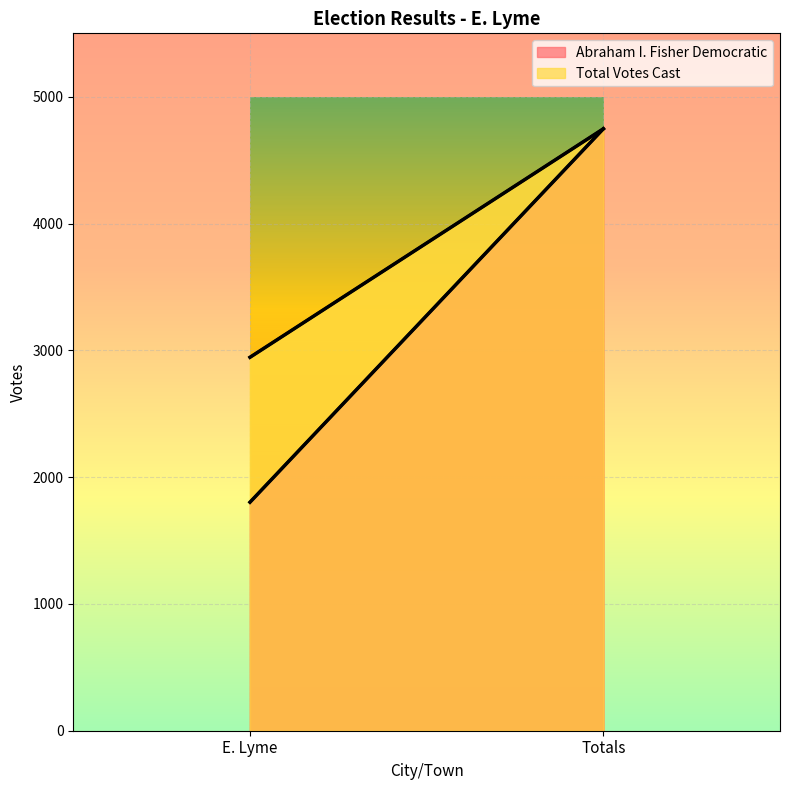

At which label does Total Votes Cast reach its minimum?

E. Lyme